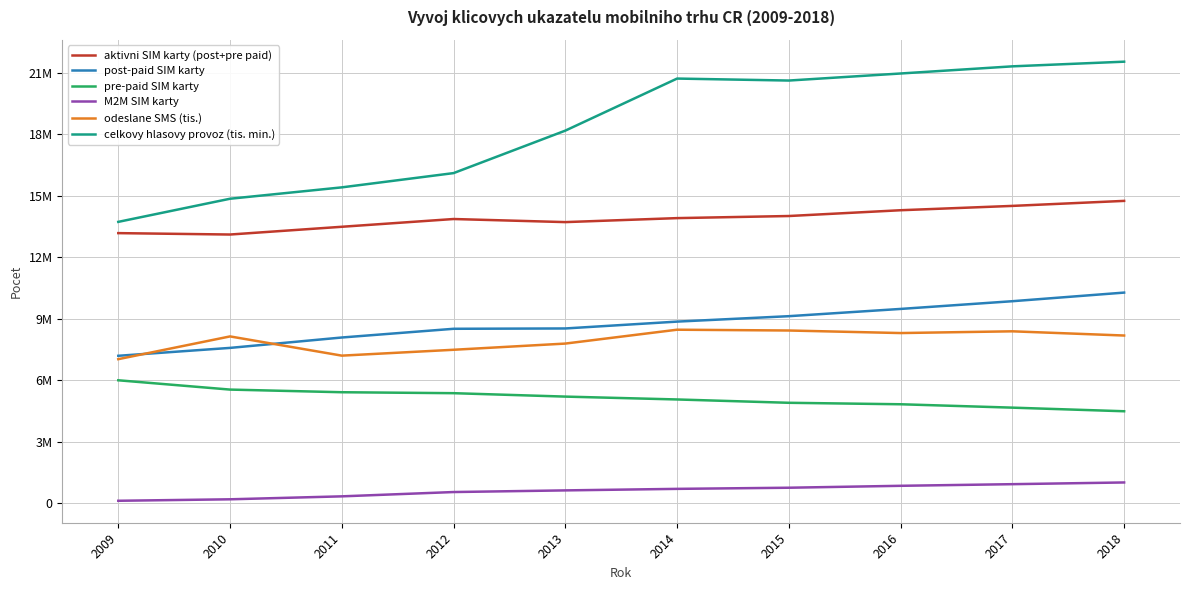

True or false: pre-paid SIM karty has a value of 4655896 at 2017.

True